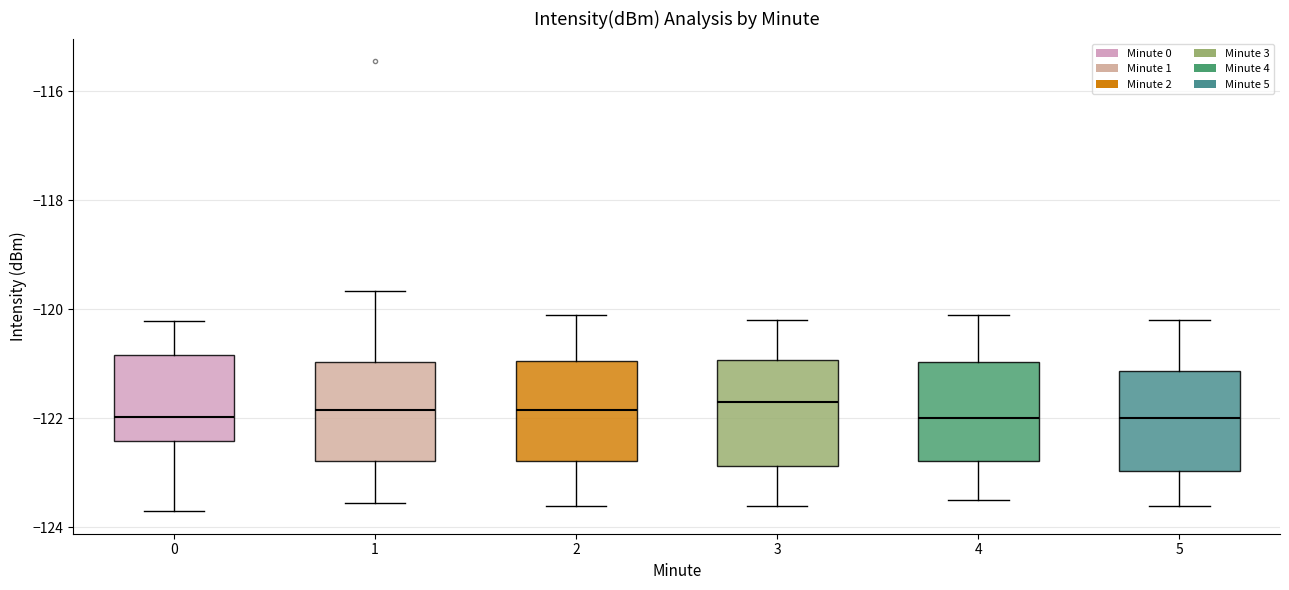

Where does the lower whisker of the box at x = 3 end on the y-axis? The values are not printed on the chart, so give them approximately, as read against the axis.

-123.6